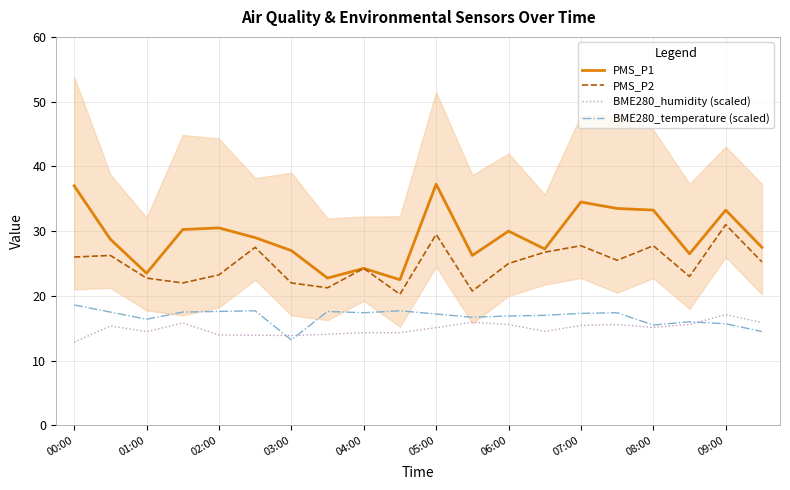

True or false: BME280_humidity (scaled) and PMS_P1 intersect in this chart.

False